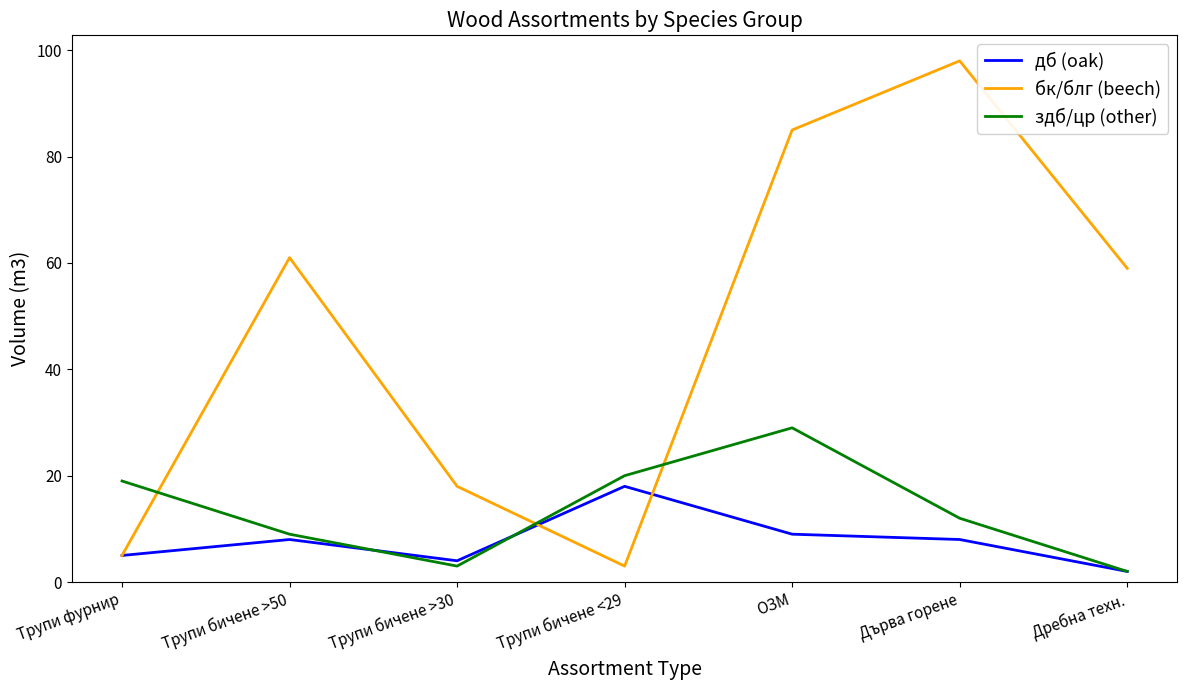

How many interior local peaks does the бк/блг (beech) series have?

2